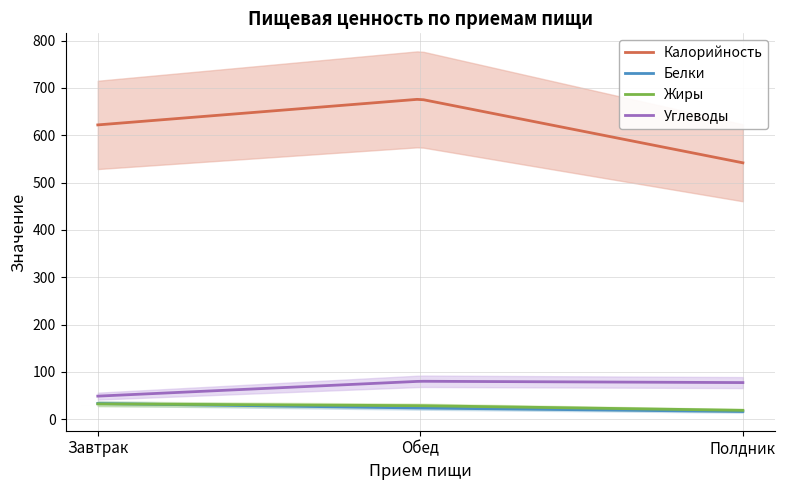

Between Обед and Полдник, which is larger?

Обед